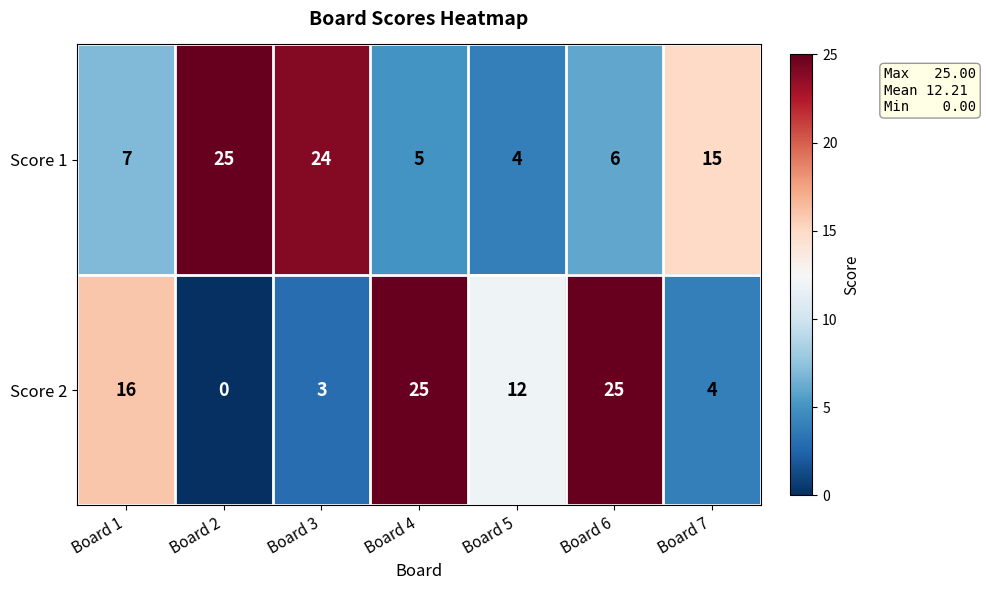

List the series in order of their overall mean, highest first.

Score 1, Score 2